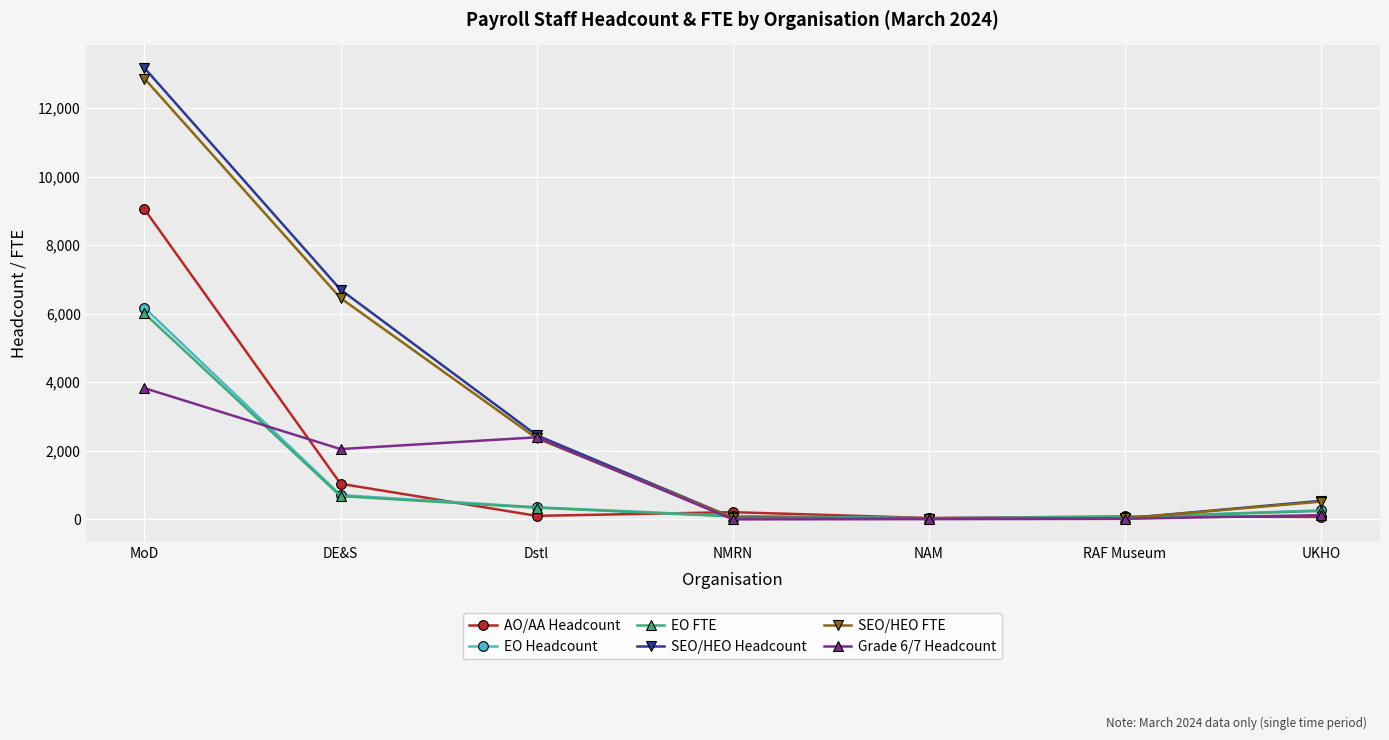

Where is AO/AA Headcount nearest to the value 4544?

DE&S